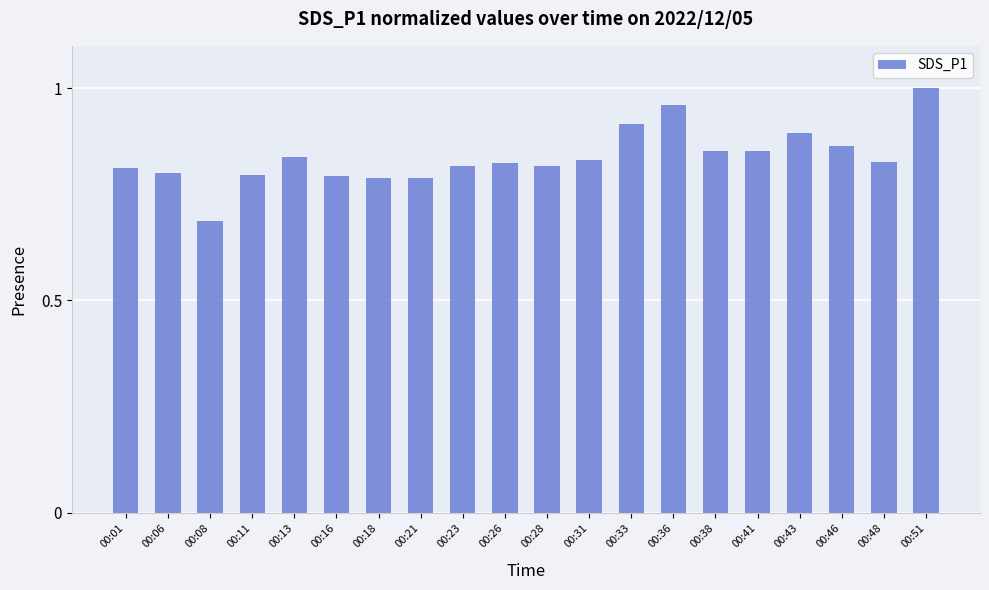

Which label corresponds to the smallest value in the chart?

00:08